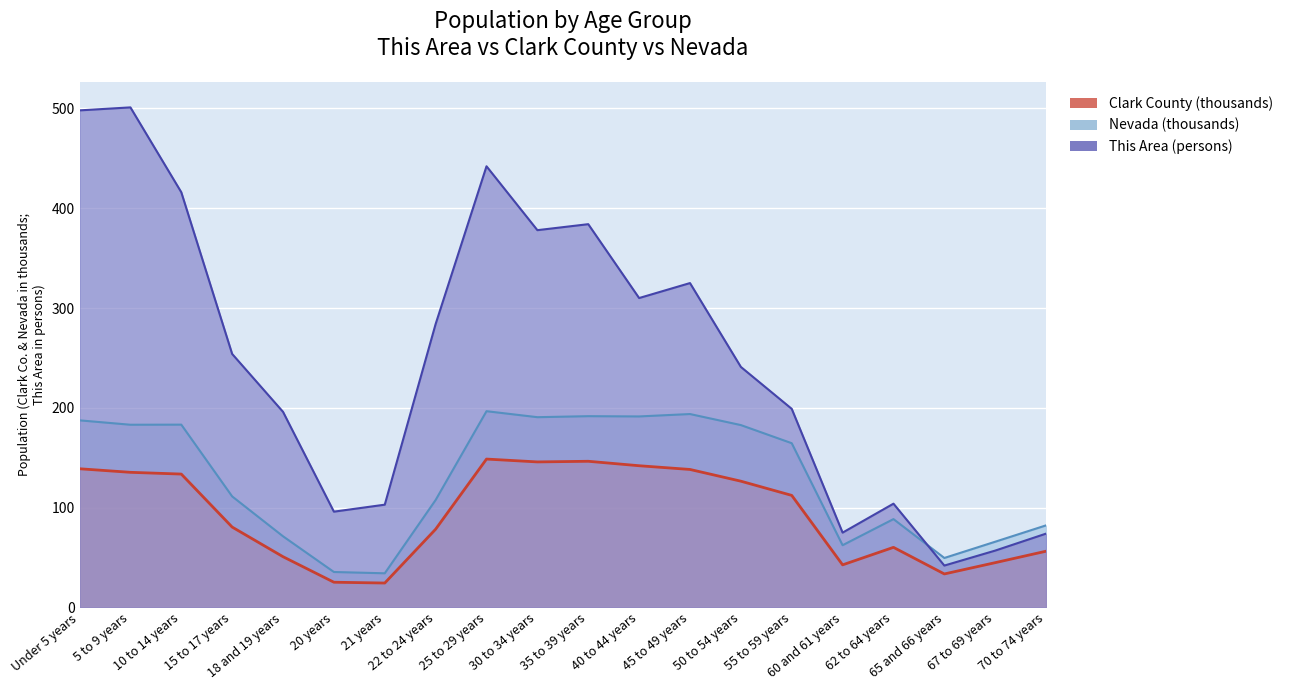

What is the difference between the highest and lowest values at 25 to 29 years?

293.3